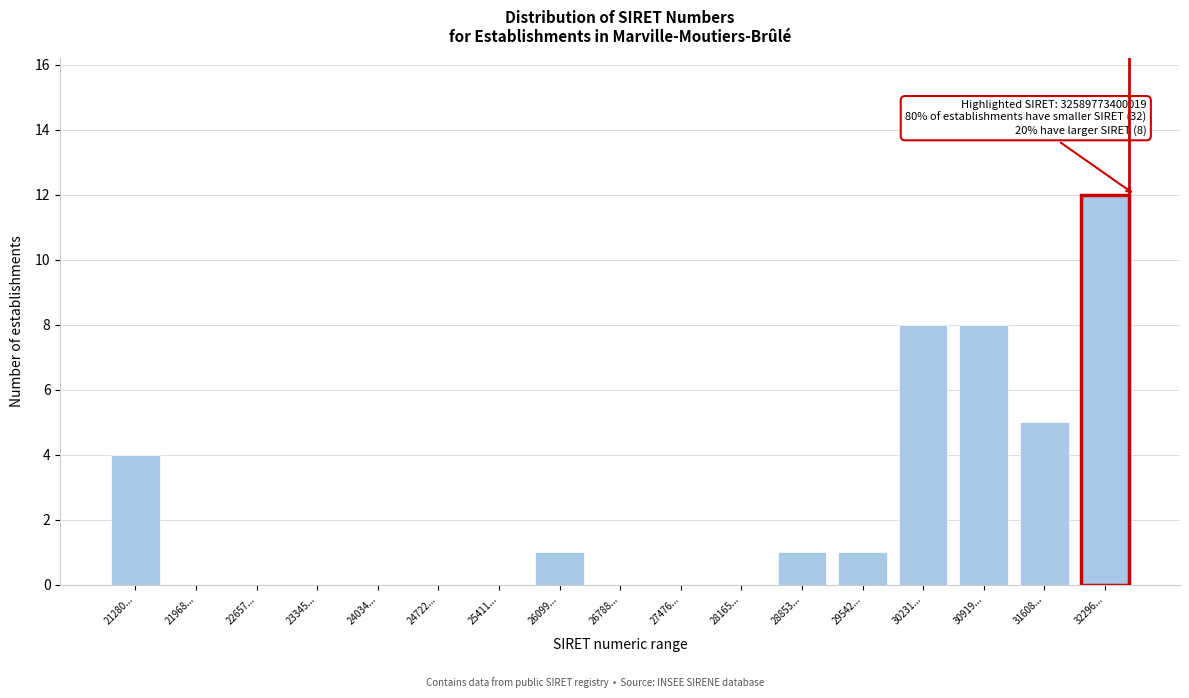

Reading left to right, list all the values displayed in this chart.

21280...=4	21968...=0	22657...=0	23345...=0	24034...=0	24722...=0	25411...=0	26099...=1	26788...=0	27476...=0	28165...=0	28853...=1	29542...=1	30231...=8	30919...=8	31608...=5	32296...=12